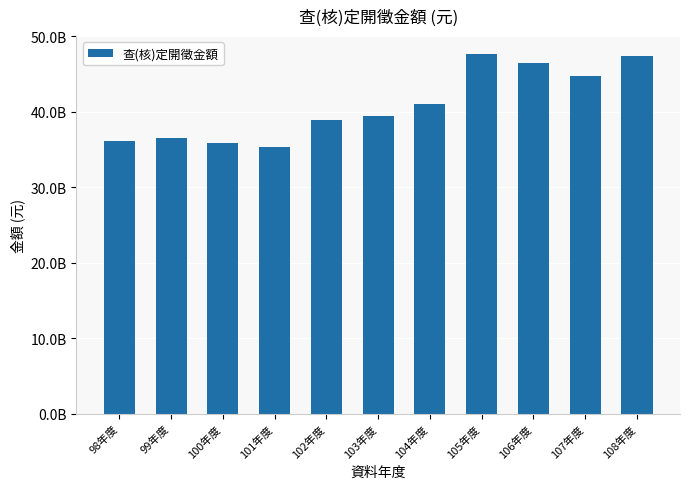

Is it true that the value at 104年度 is 22136486131?

False